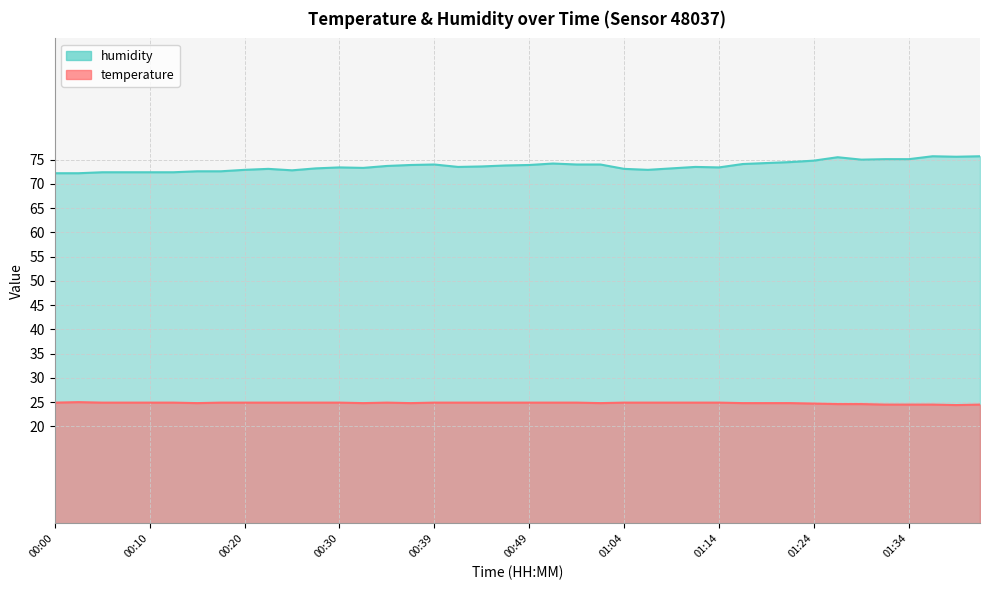

What is the approximate value of humidity at 00:52?

74.2